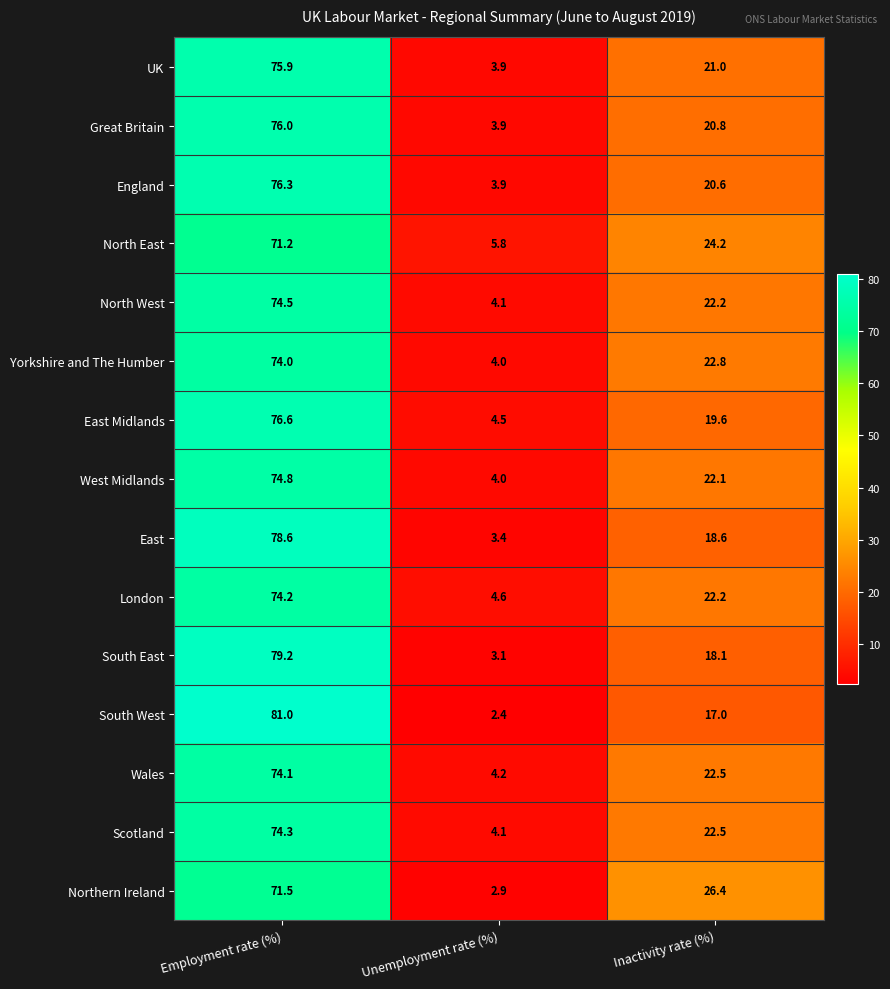

Where does the Great Britain series first go above 20?

Employment rate (%)